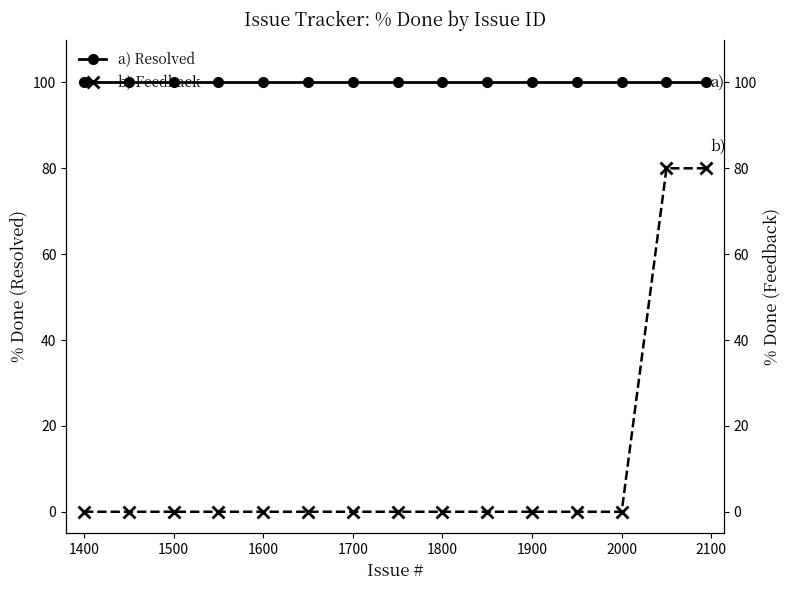

True or false: b) Feedback has more than 0 points higher than both neighbors.

False